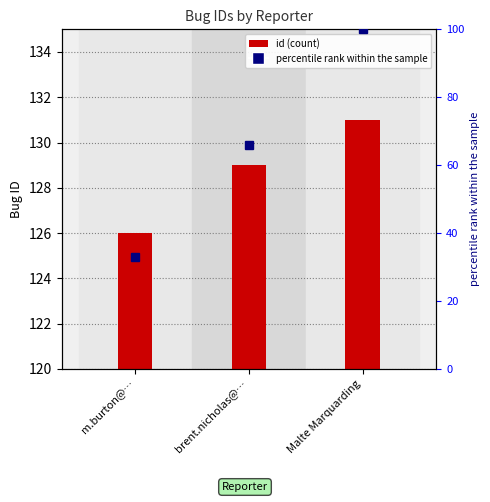

Reading right to left, list all the values displayed in this chart.

131	129	126